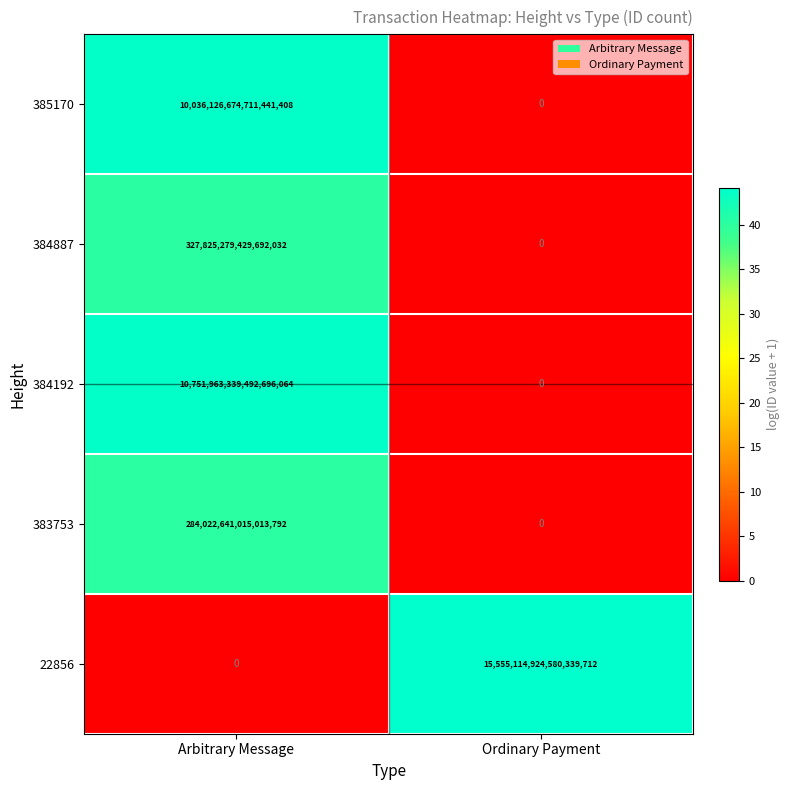

Which series changed the most between Arbitrary Message and Ordinary Payment?

22856